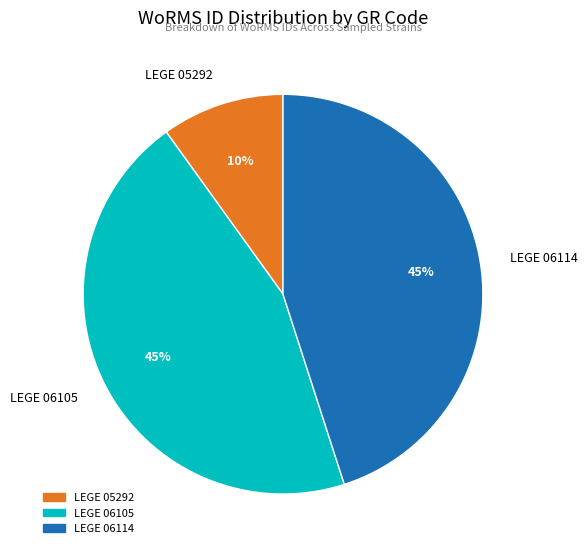

True or false: LEGE 06114 accounts for 45% of the total.

True